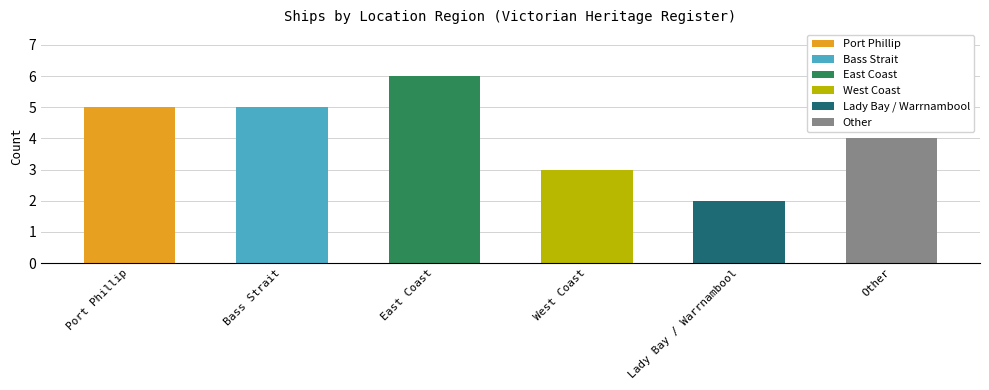

Which has a higher value, Port Phillip or Lady Bay / Warrnambool?

Port Phillip